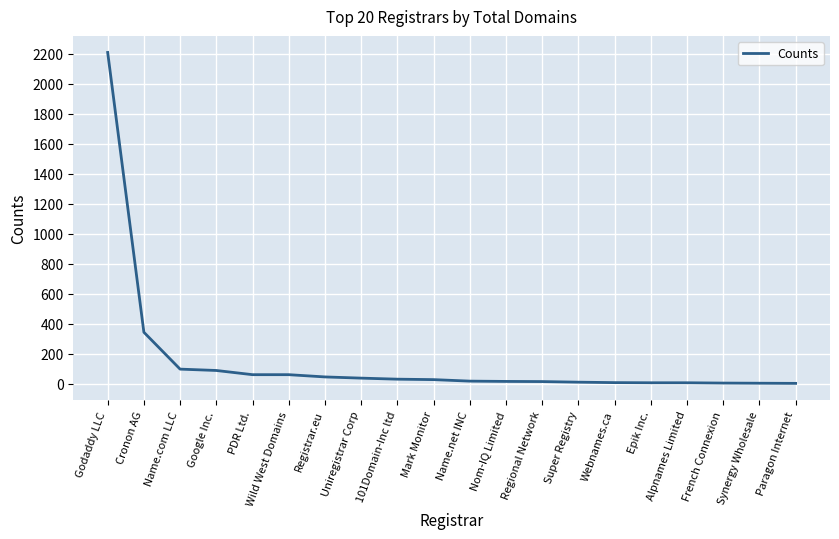

What is the change in value from PDR Ltd. to Registrar.eu?

-15